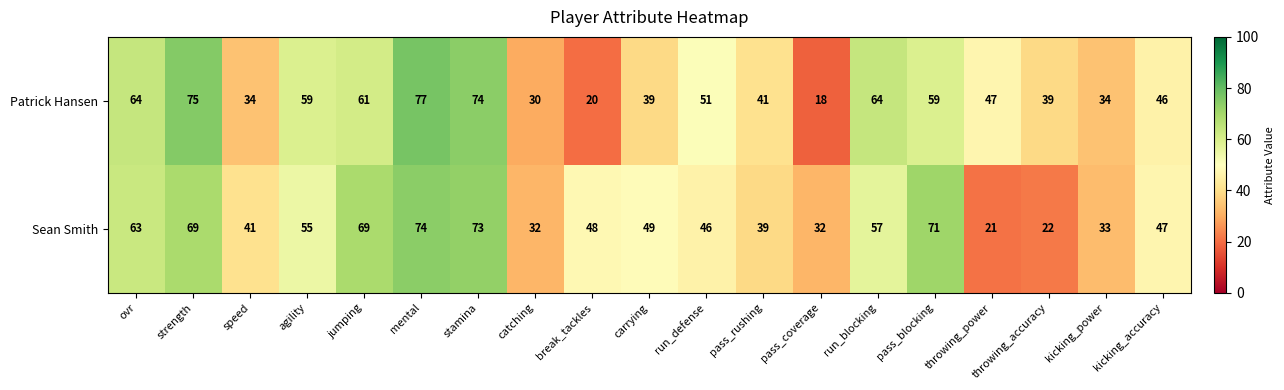

At how many categories does at least one series exceed 57?

8